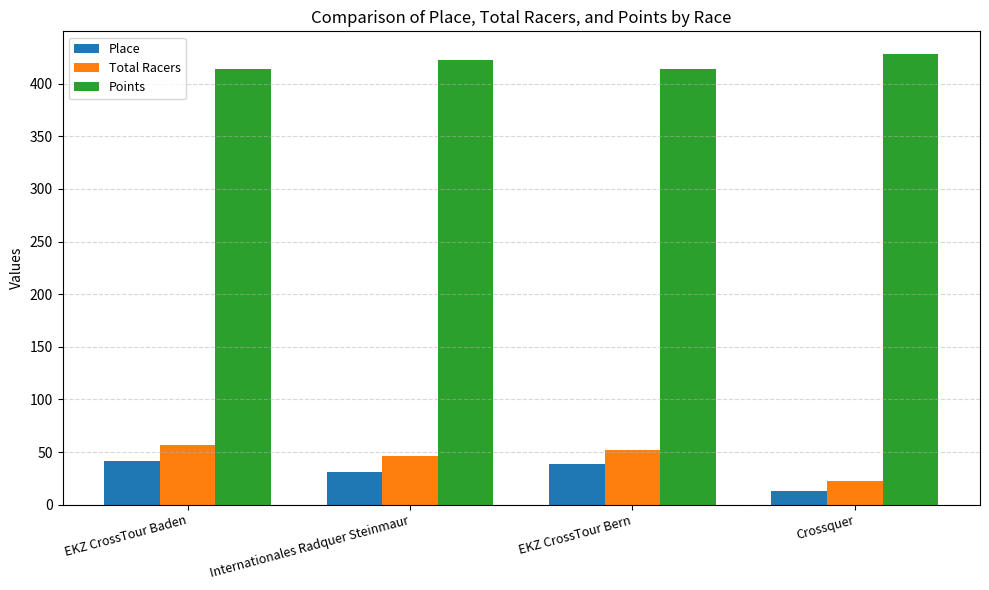

True or false: Total Racers has a value of 67.2 at Internationales Radquer Steinmaur.

False